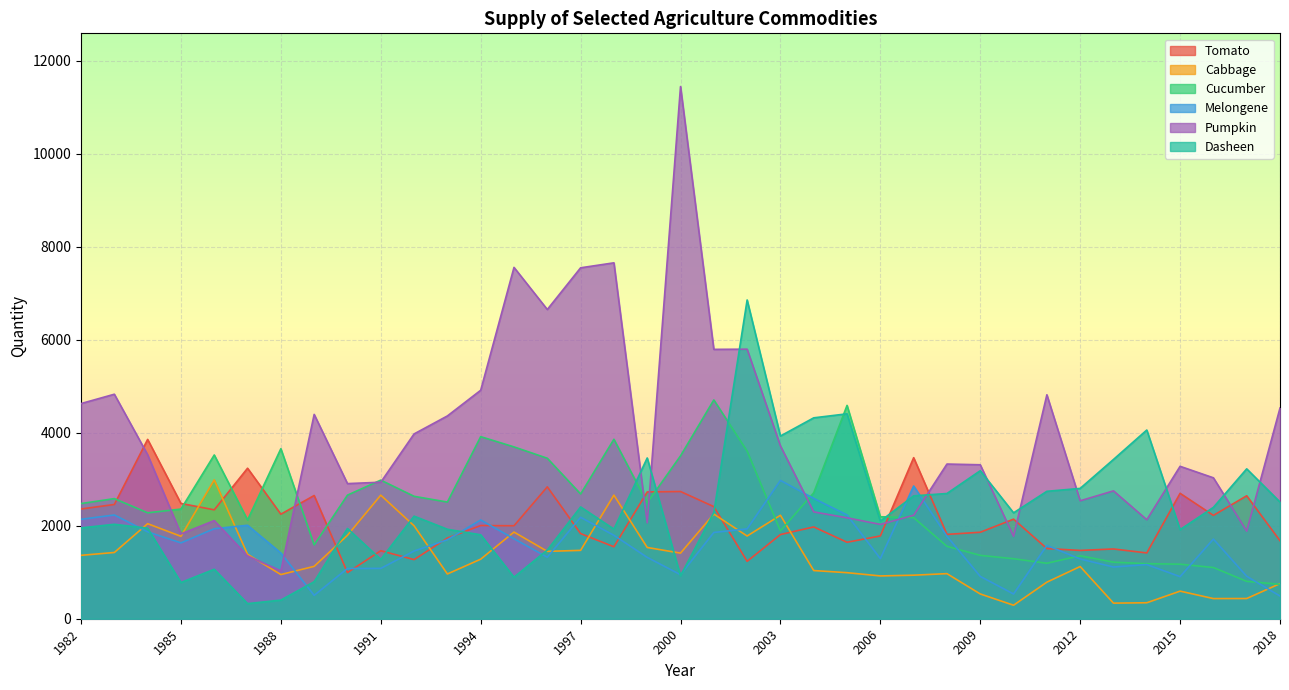

Is it true that Cucumber equals 741.1 at 2018?

True